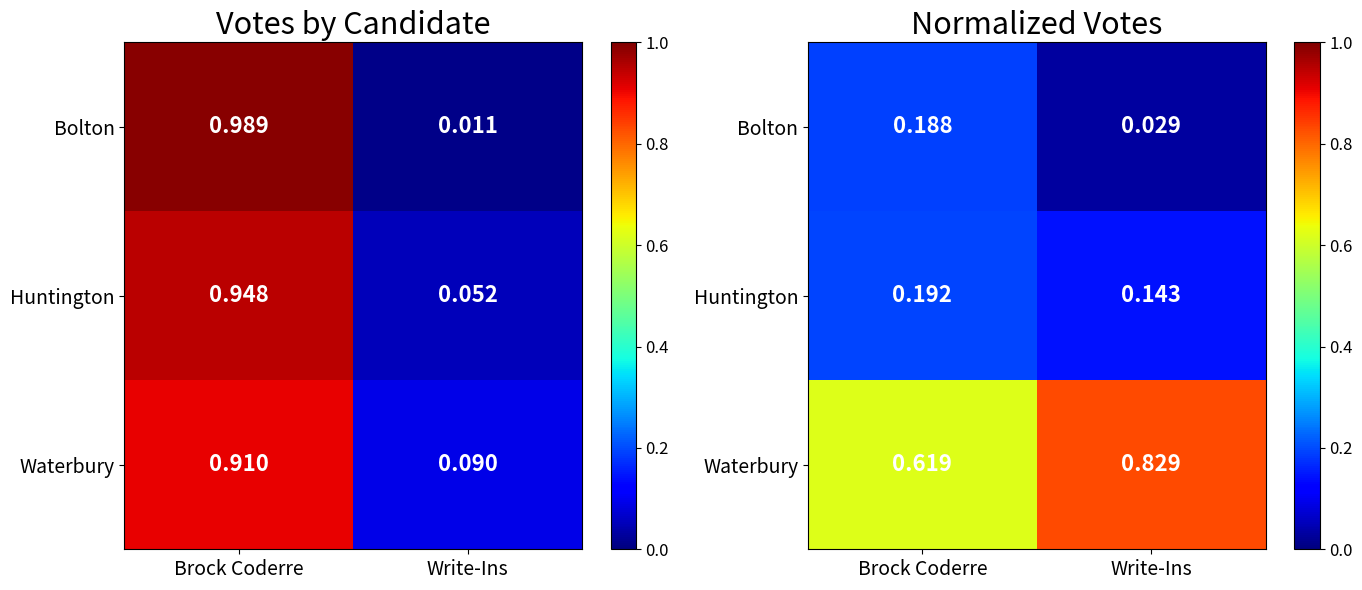

What is the sum of all Bolton values?

0.2